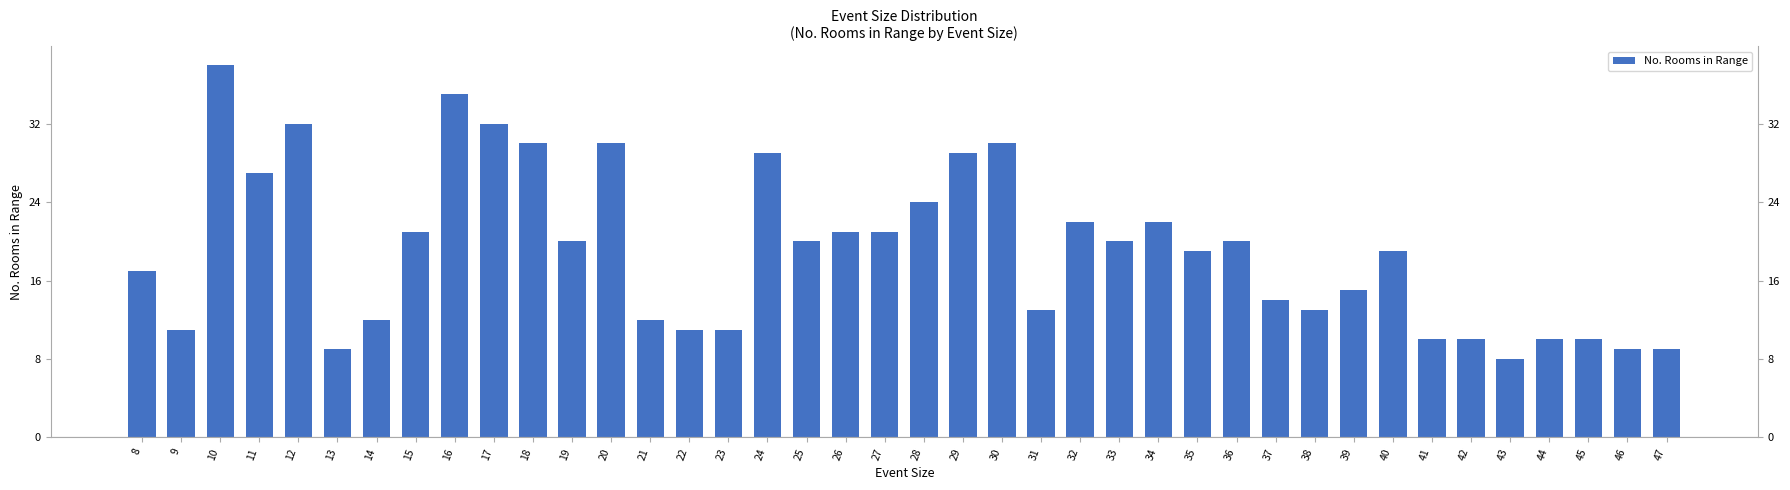

What is the sum of the values at 19 and 12?

52